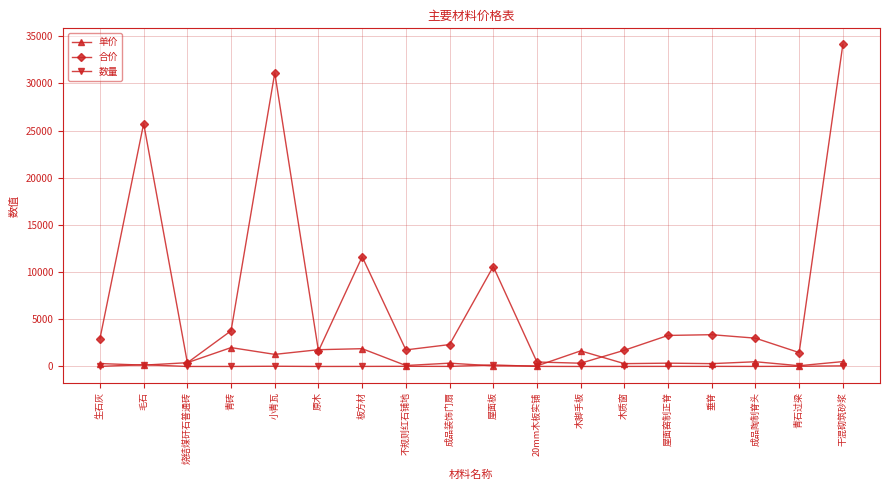

What is the sum of the 数量 values at 板方材 and 成品装饰门扇?

12.8